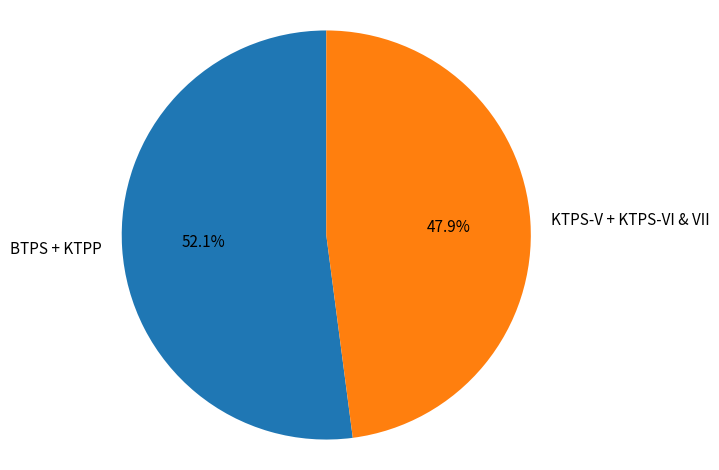

Rank the categories by value from highest to lowest.

BTPS + KTPP, KTPS-V + KTPS-VI & VII